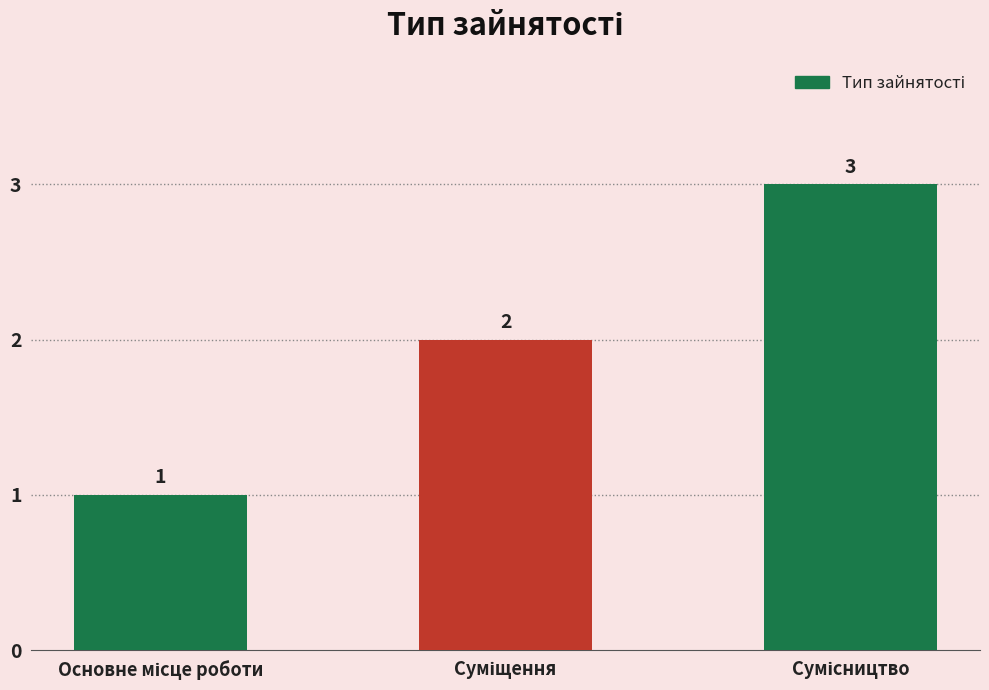

What is the greatest value displayed?

3